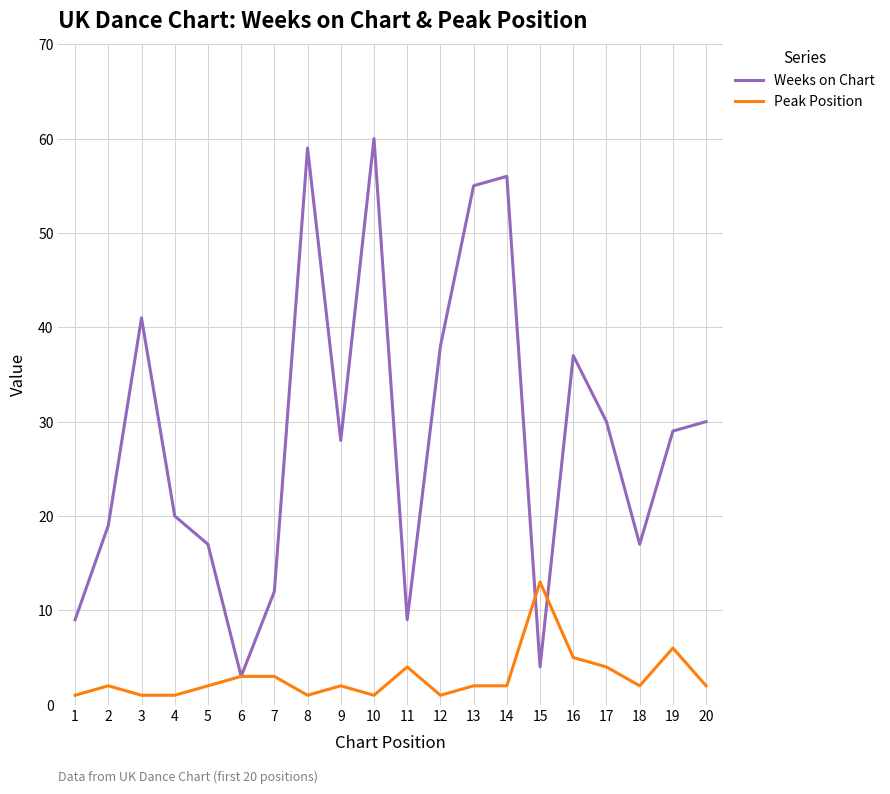

Which category has the highest value in the Peak Position series?

15